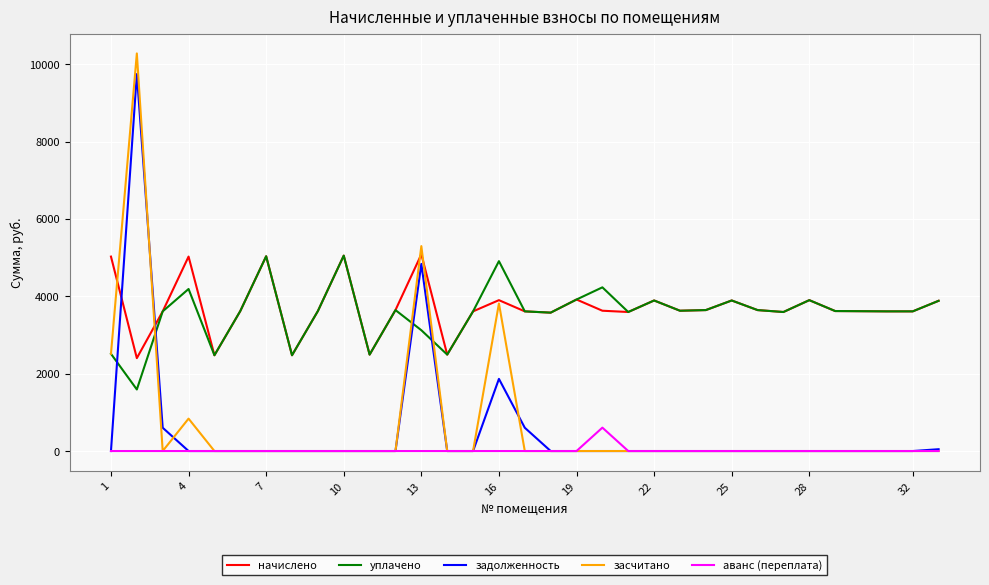

What is the maximum value for уплачено?

5050.8